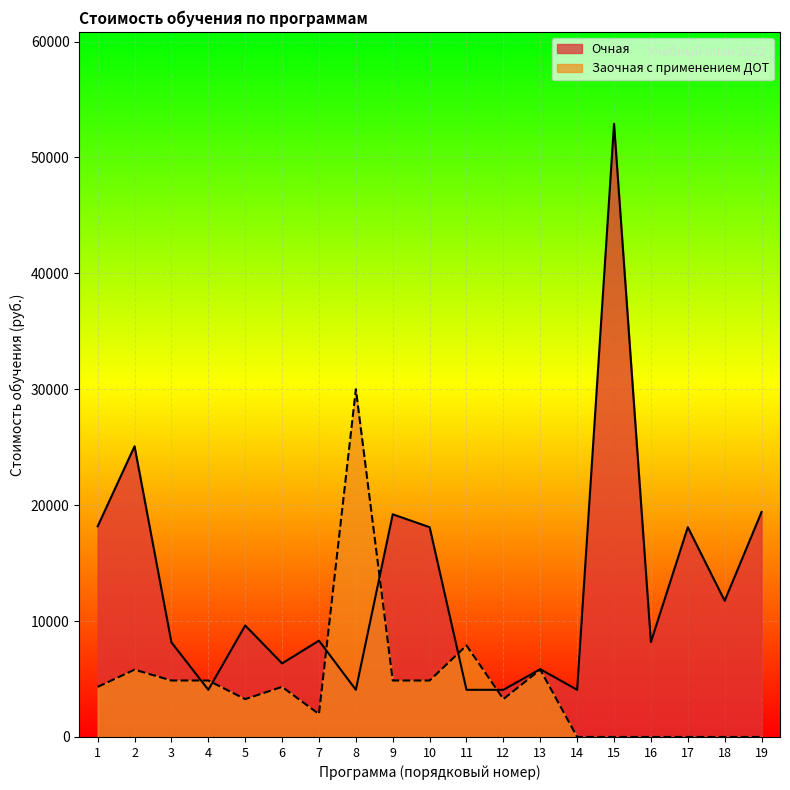

True or false: Очная and Заочная с применением ДОТ intersect in this chart.

True